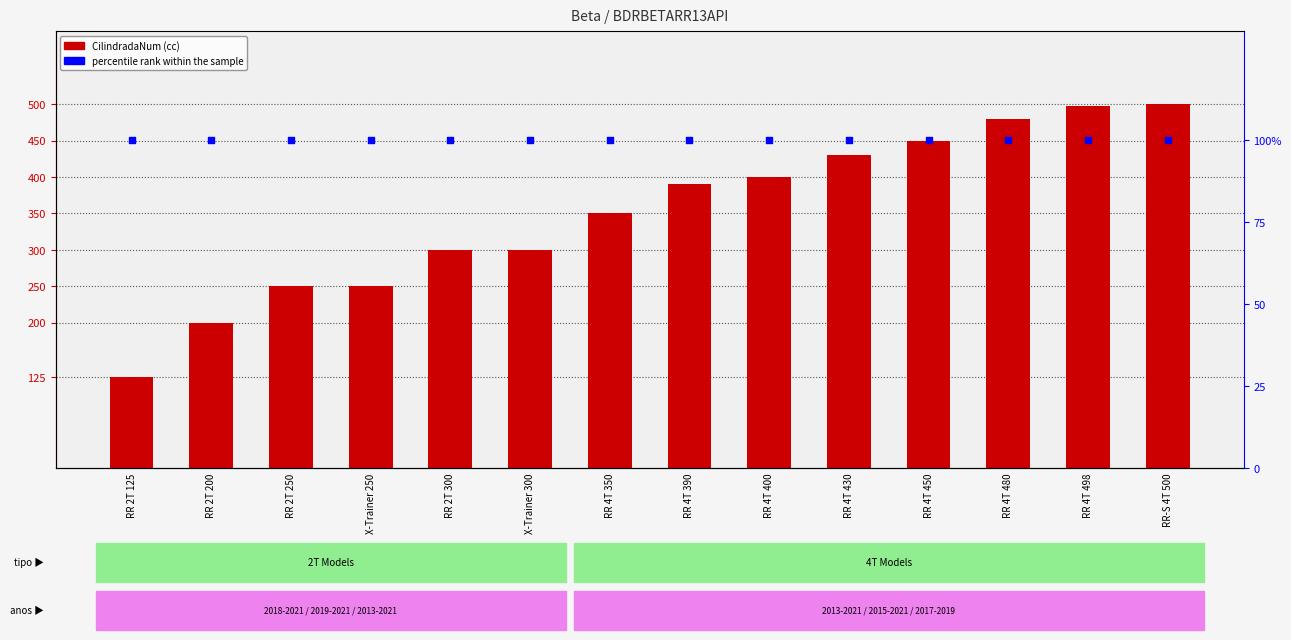

Is the value of percentile rank within the sample at RR 4T 450 greater than the value of CilindradaNum (cc) at X-Trainer 300?

No